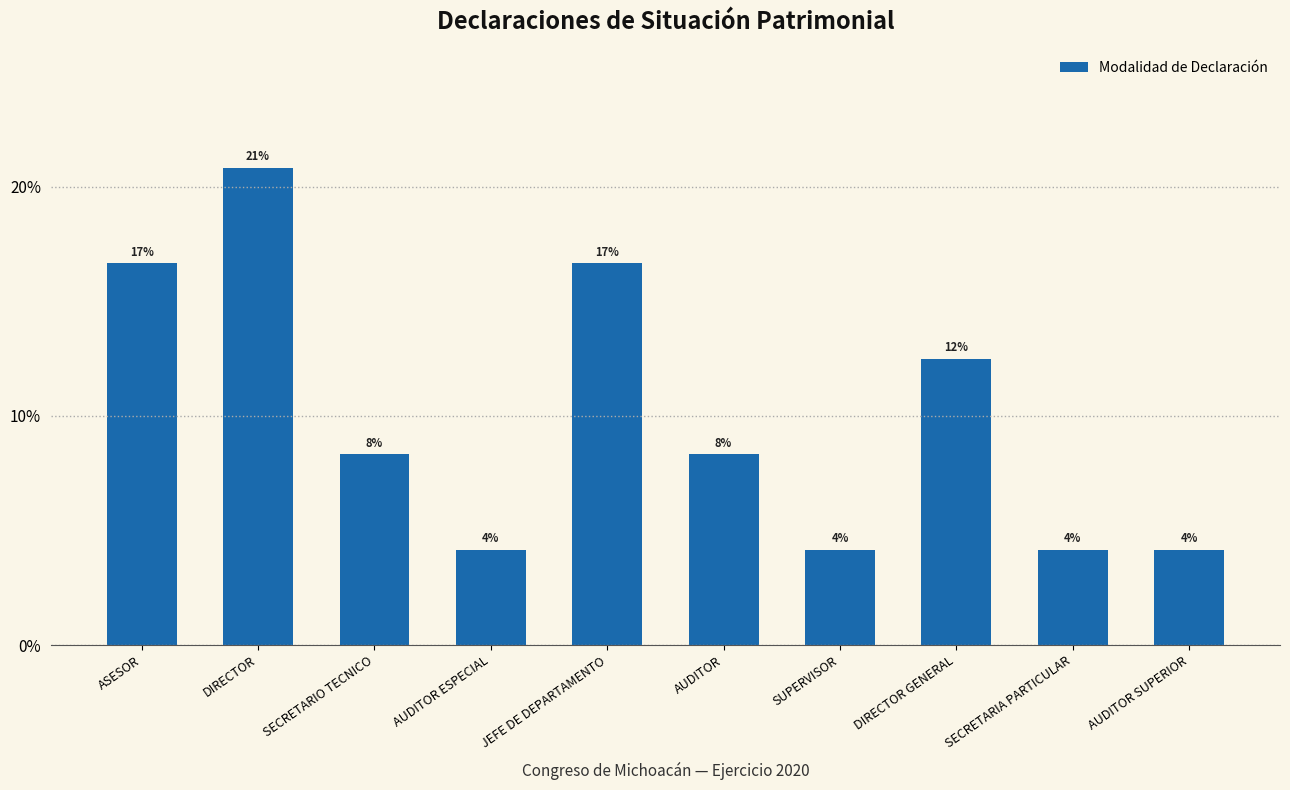

Does the chart contain any negative values?

No